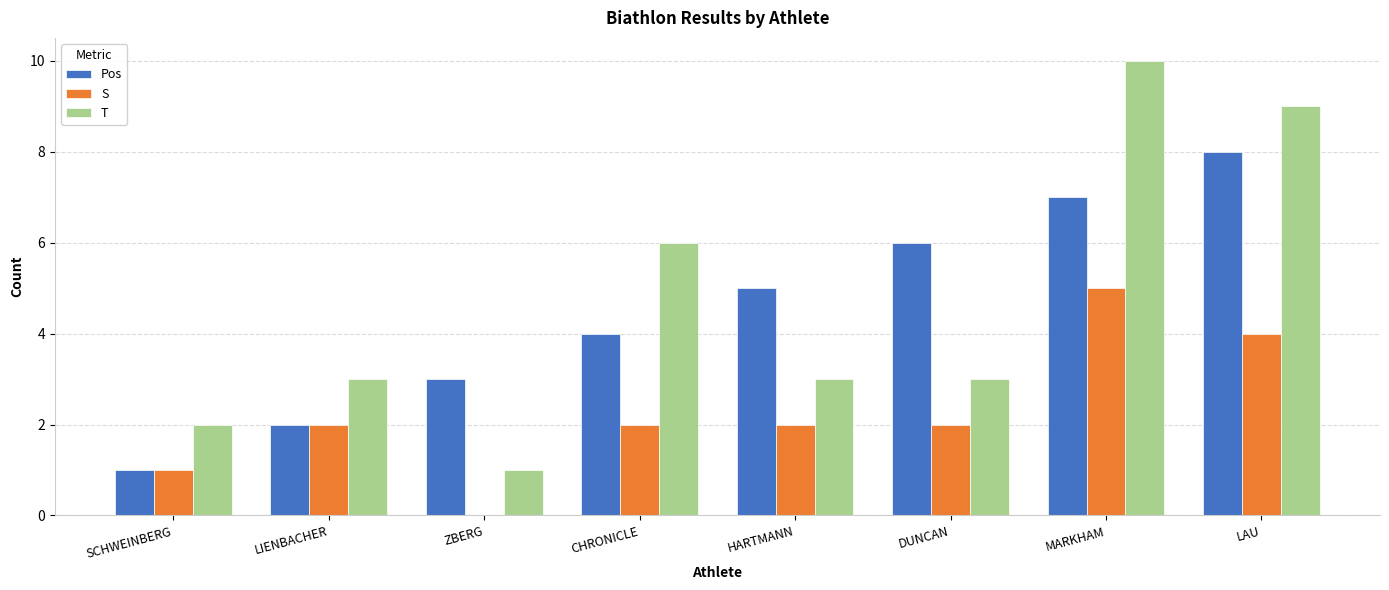

Which category has the highest value in the S series?

MARKHAM